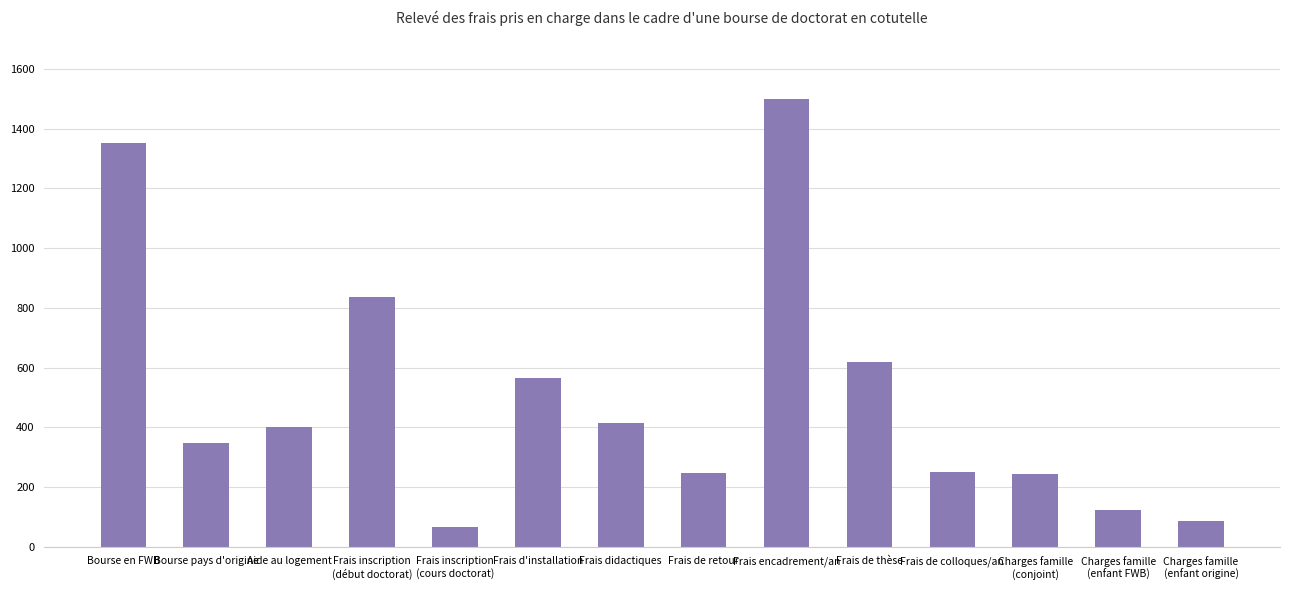

What is the difference between the second highest and second lowest values?

1266.6